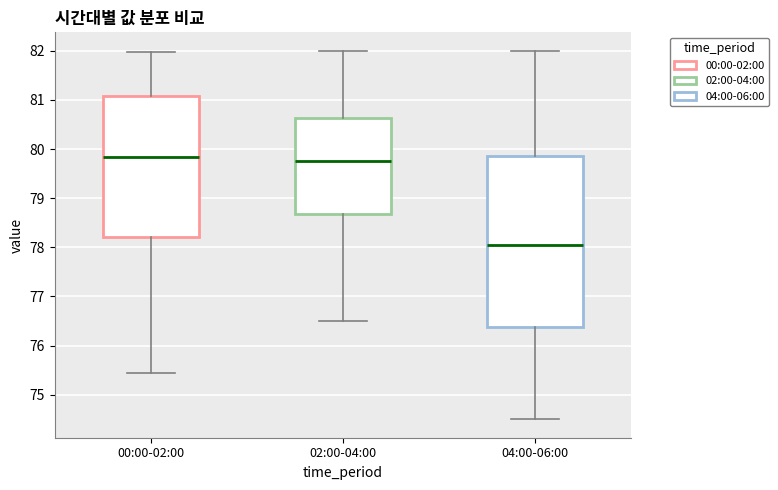

Reading left to right, transcribe this box plot: for each box, give where its median line is, the range the box spans, and where its two whiskers end, as read against the y-axis. The values are not printed on the chart, so give them approximately, as read against the axis.

00:00-02:00: median 79.8, box 78.2 to 81.1, whiskers 75.4 to 82.0
02:00-04:00: median 79.8, box 78.7 to 80.6, whiskers 76.5 to 82.0
04:00-06:00: median 78.1, box 76.4 to 79.9, whiskers 74.5 to 82.0